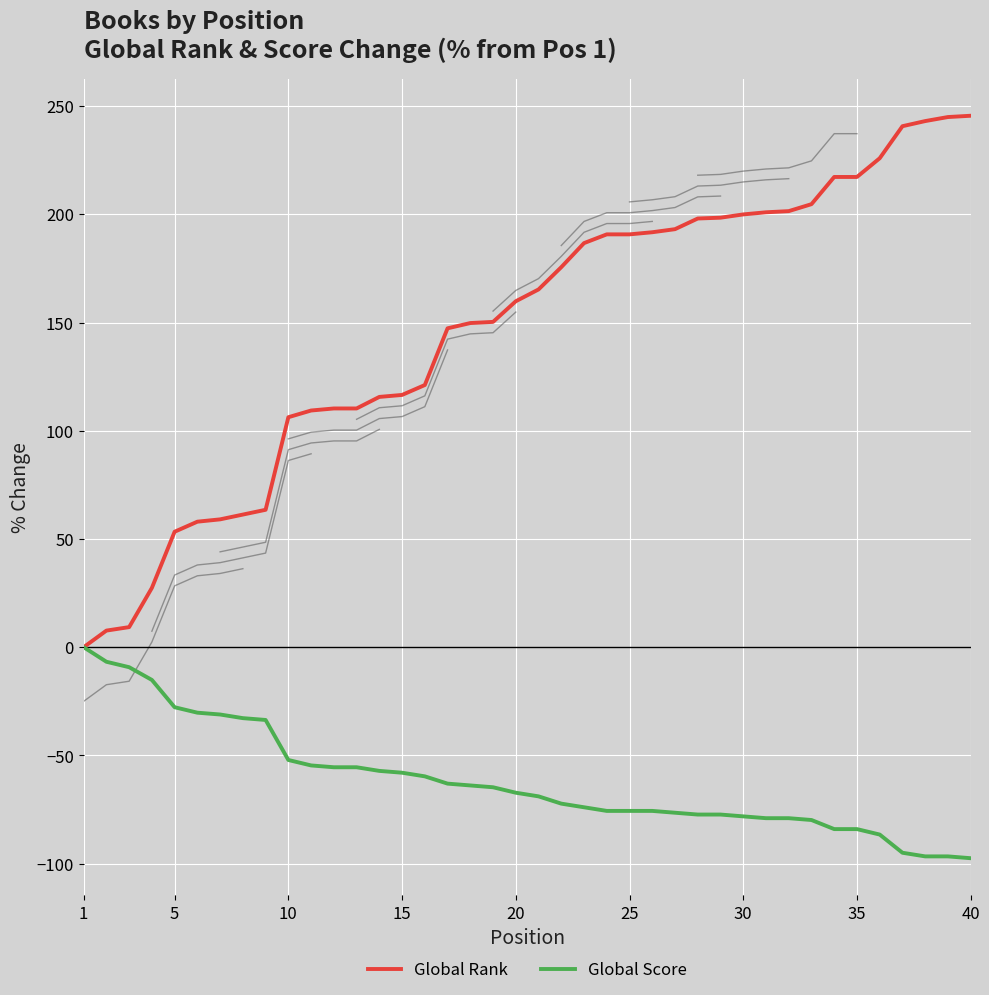

How many data points in Global Score are above -67?

19